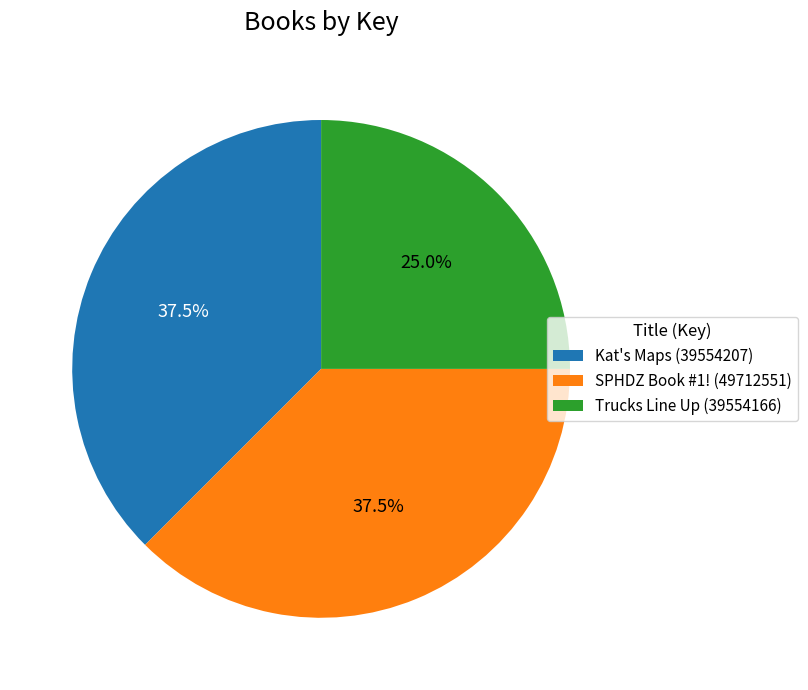

Which slice is the smallest?

Trucks Line Up (39554166)